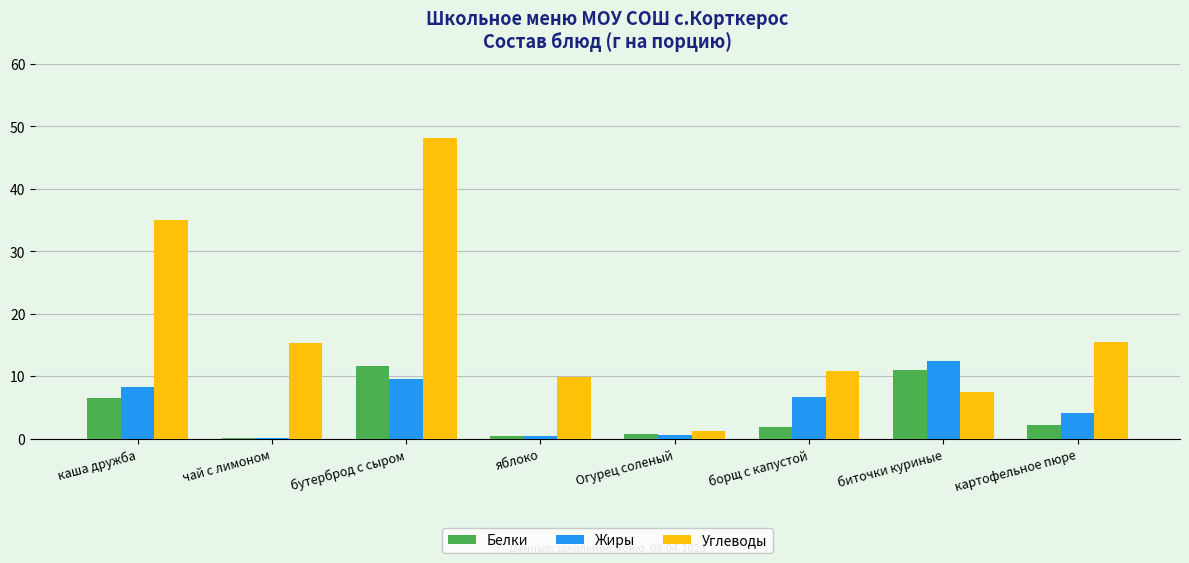

At which label is Жиры closest to 6?

борщ с капустой